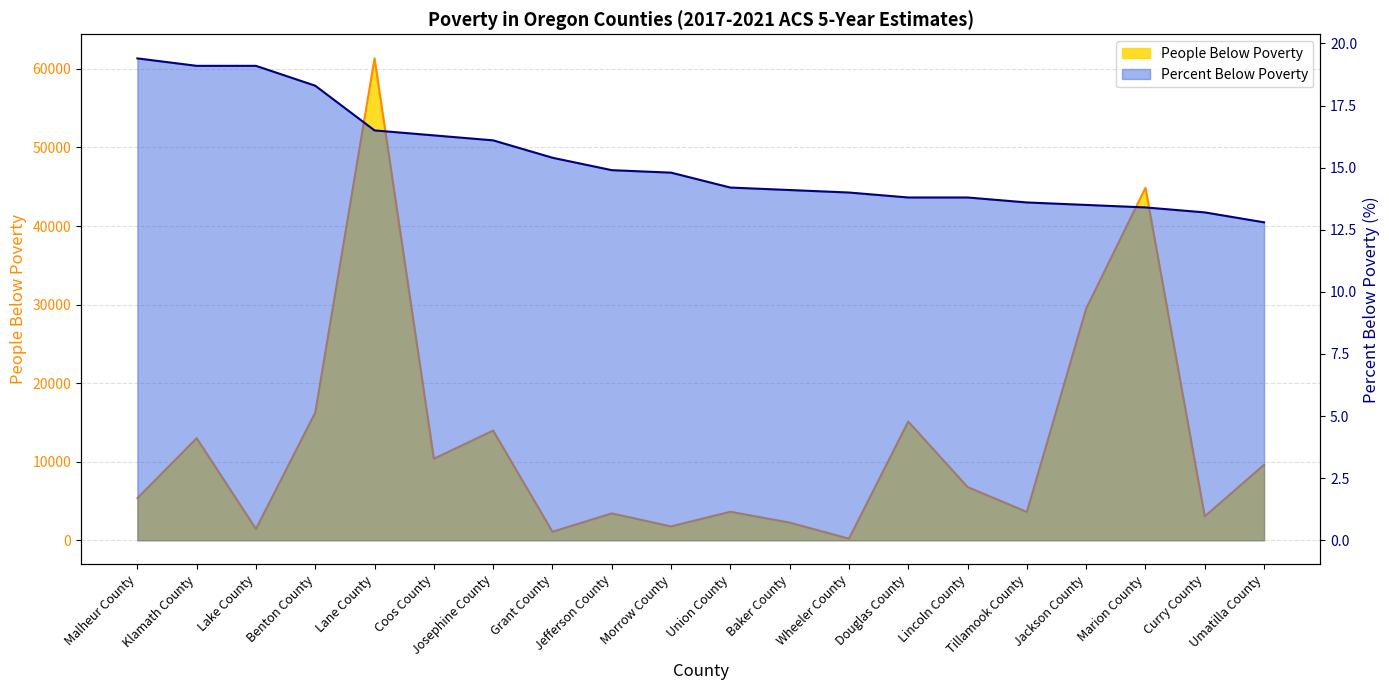

Which series changed the most between Benton County and Baker County?

people